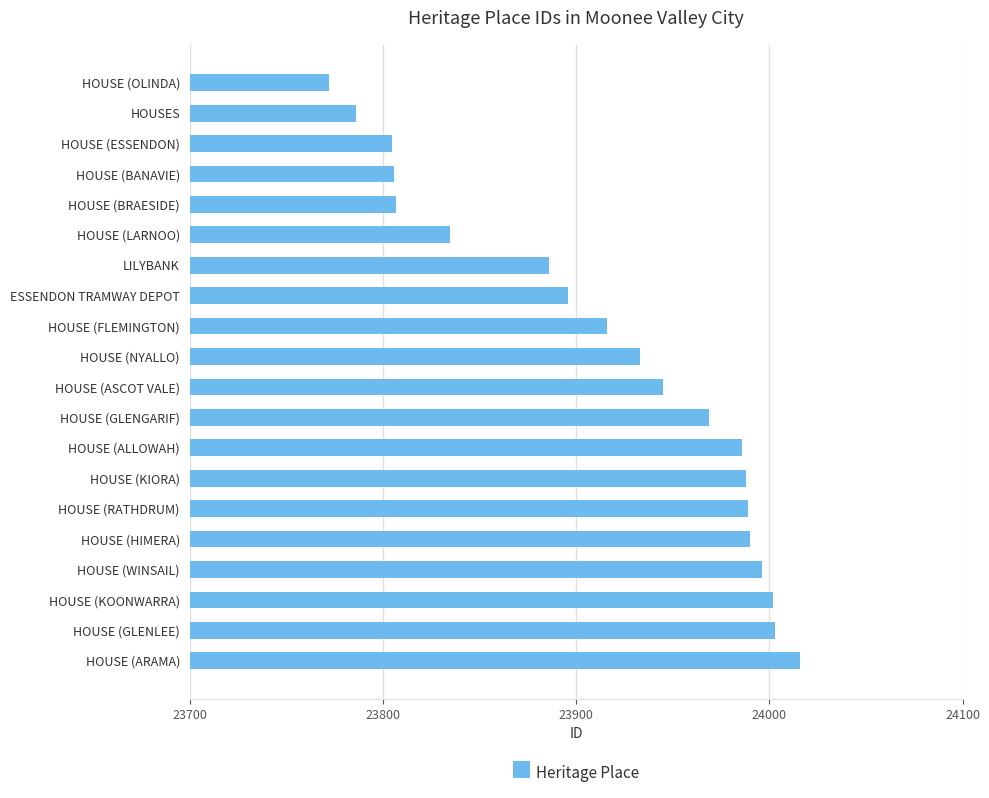

What is the change in value from HOUSE (OLINDA) to HOUSE (GLENLEE)?

+231